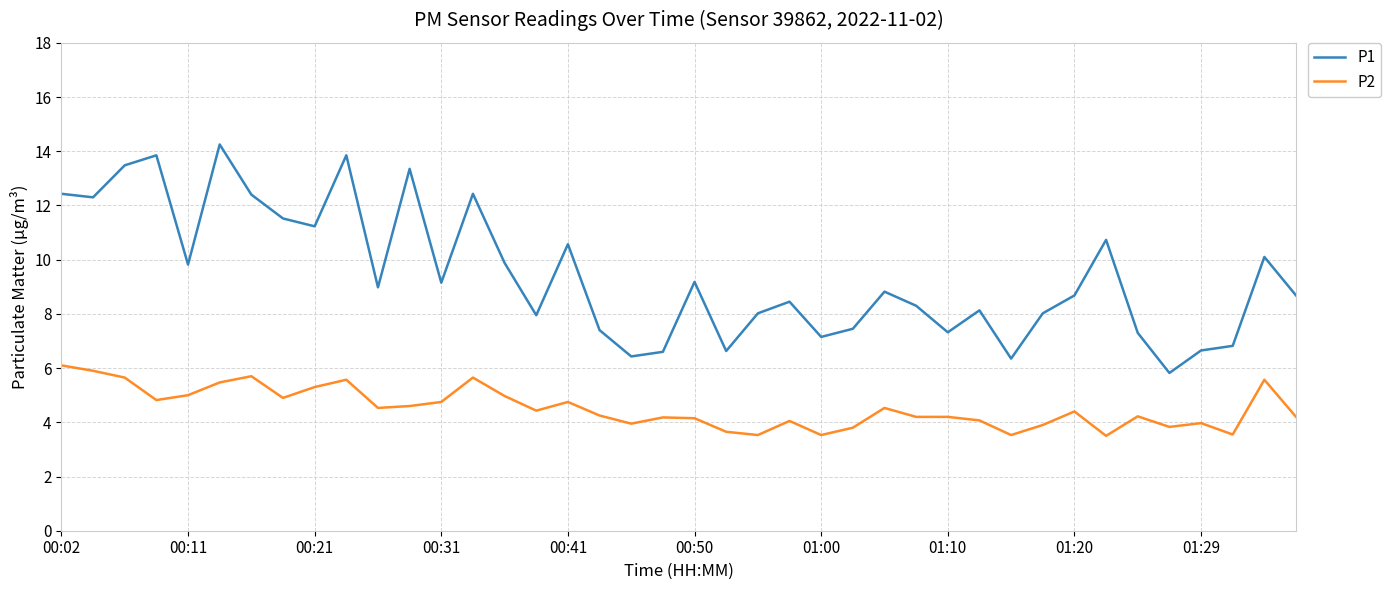

What is the smallest value displayed?

3.5